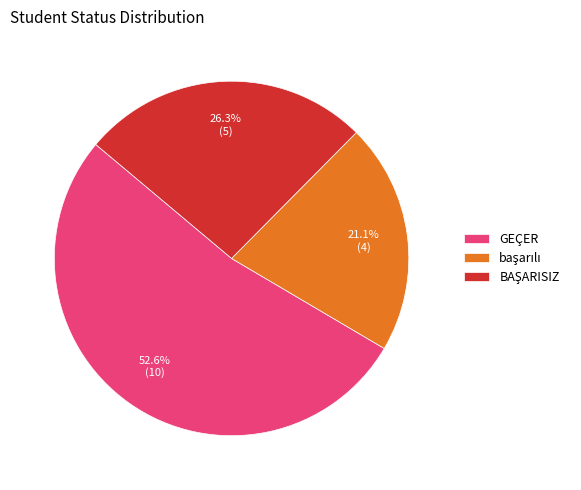

Which category accounts for the majority?

GEÇER